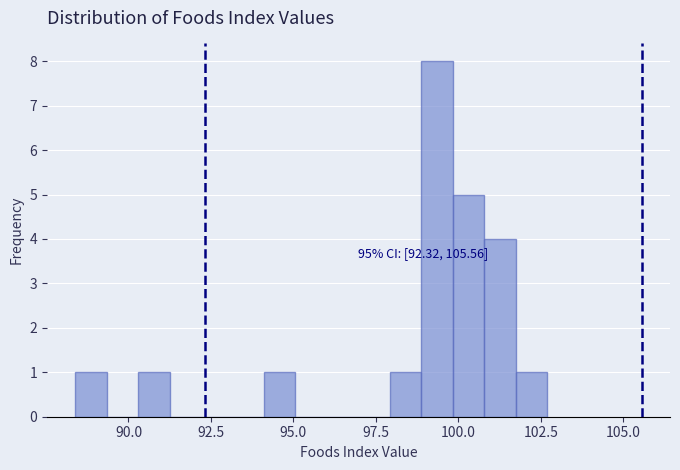

Around what value on the x-axis is the tallest bar? Give the approximate position of its centre, as read against the axis.

99.5